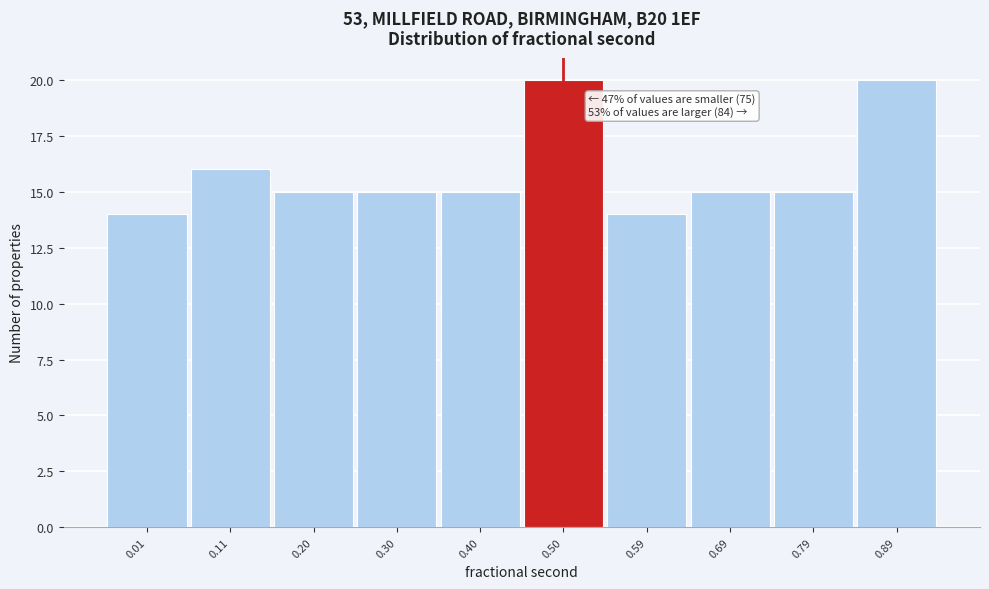

Reading left to right, list all the values displayed in this chart.

0.01=14	0.11=16	0.20=15	0.30=15	0.40=15	0.50=20	0.59=14	0.69=15	0.79=15	0.89=20